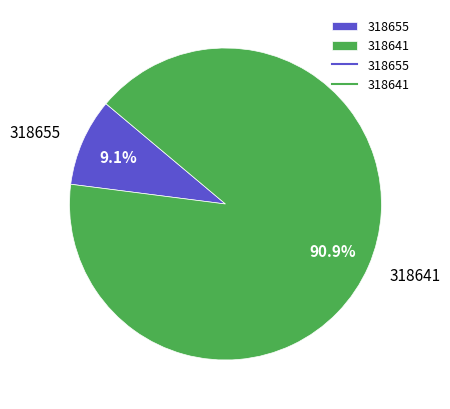

Does 318655 account for over 50% of the chart?

No